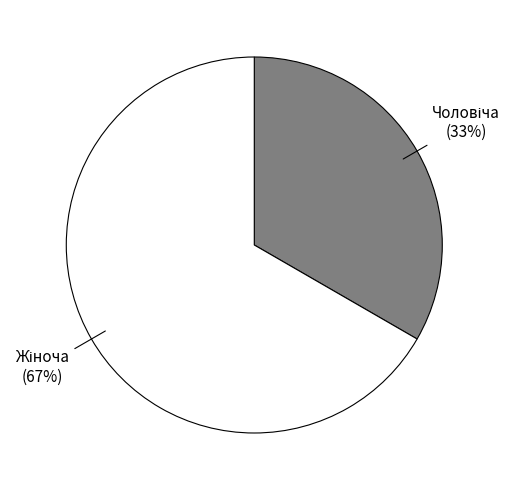

Does any single category account for the majority?

Yes